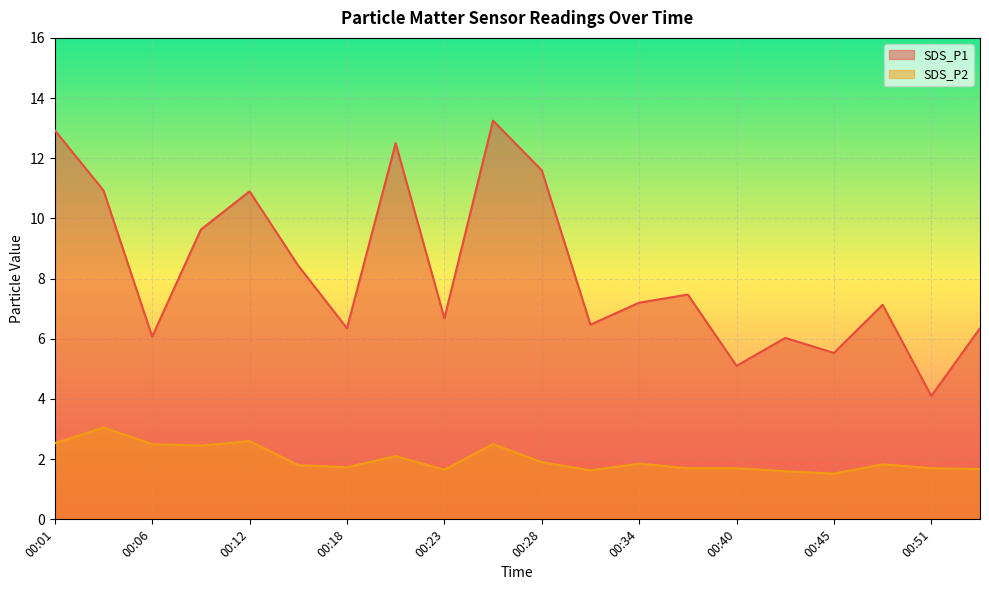

How many data points does each series have?

20